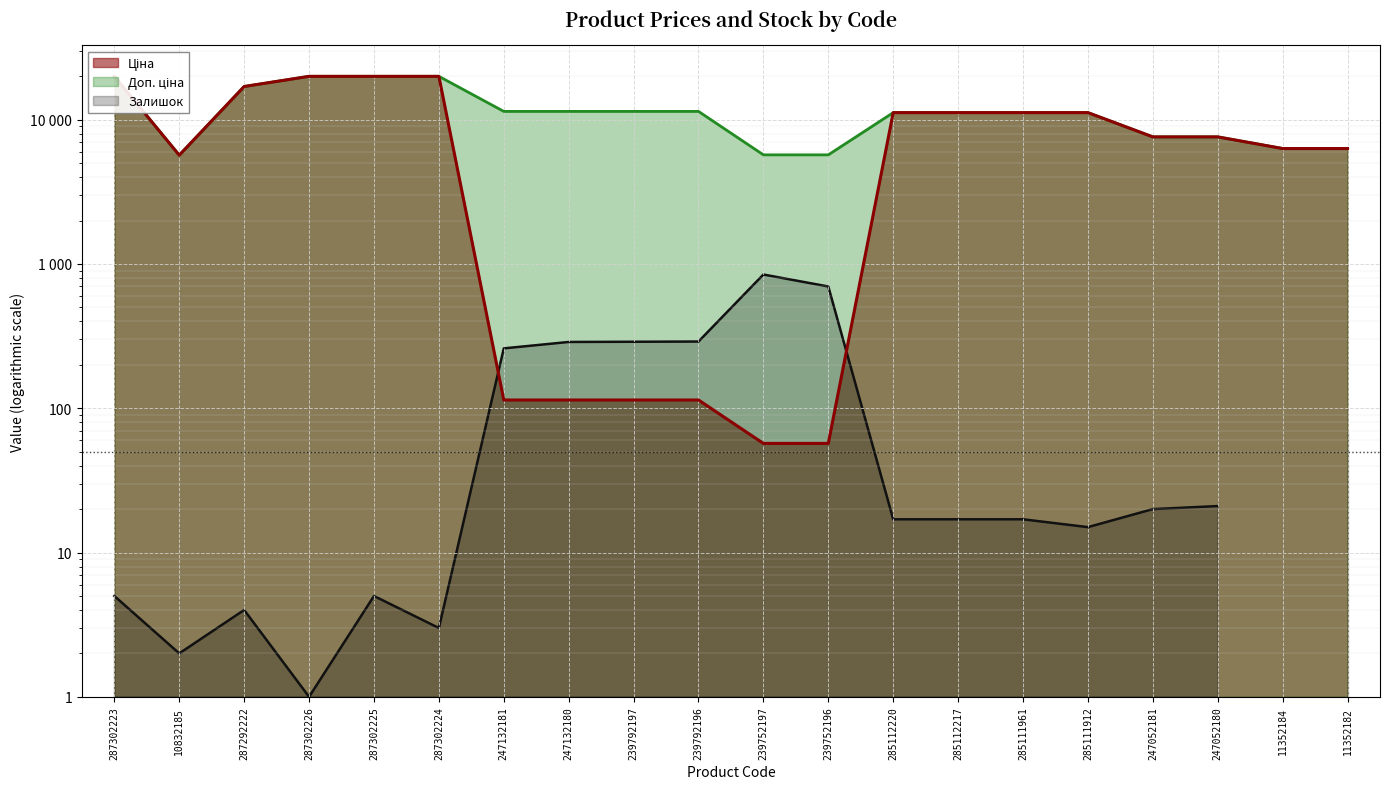

What is the value of the Ціна point at the 7th from the left?

114.1